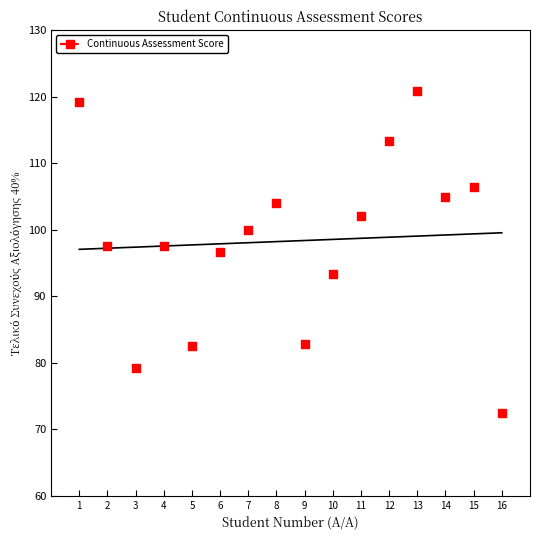

What is the range of Y values (max minus min)?

48.3